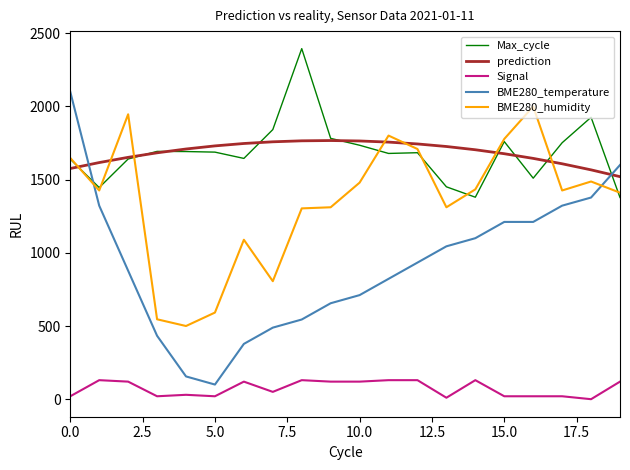

How many values in the BME280_temperature series are below 933?

10